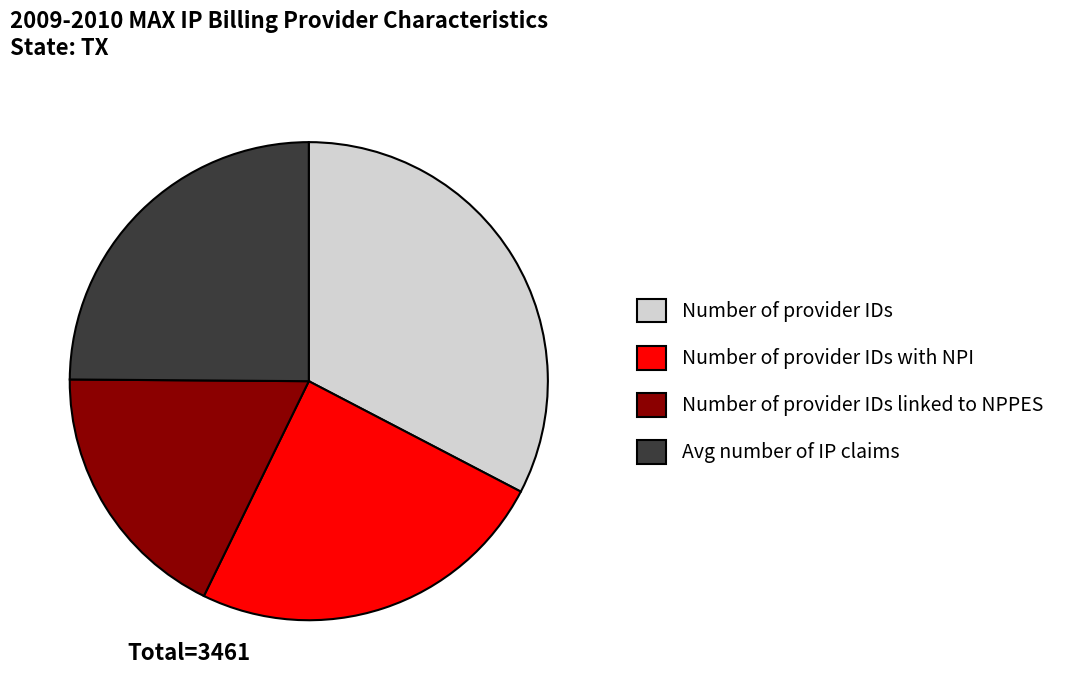

What is the ratio of the value at Number of provider IDs with NPI to the value at Number of provider IDs?

0.8